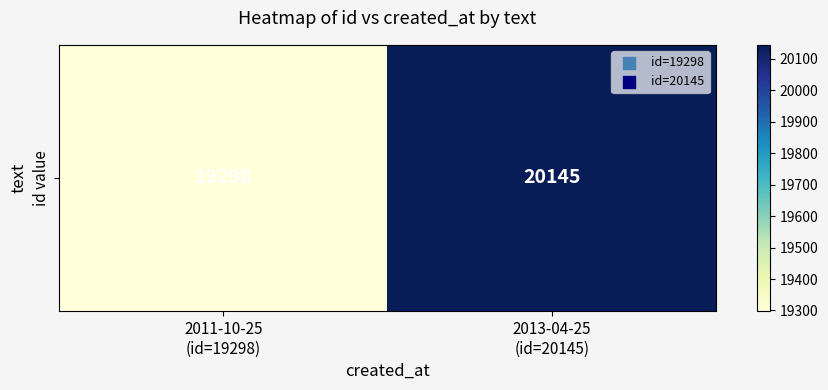

Between 2011-10-25
(id=19298) and 2013-04-25
(id=20145), which is larger?

2013-04-25
(id=20145)